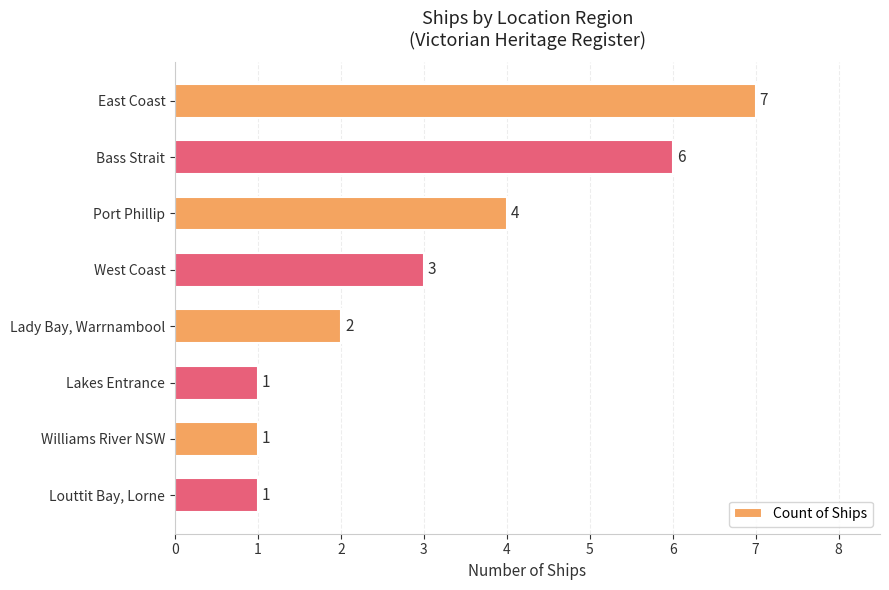

What is the label of the 2nd bar from the top?

Bass Strait